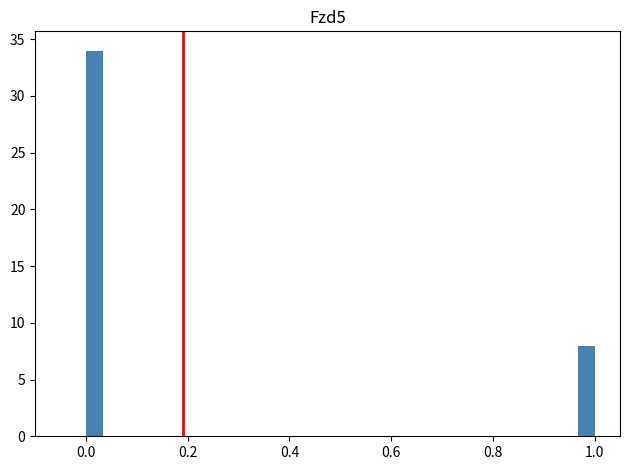

Around what value on the x-axis is the tallest bar? Give the approximate position of its centre, as read against the axis.

0.02